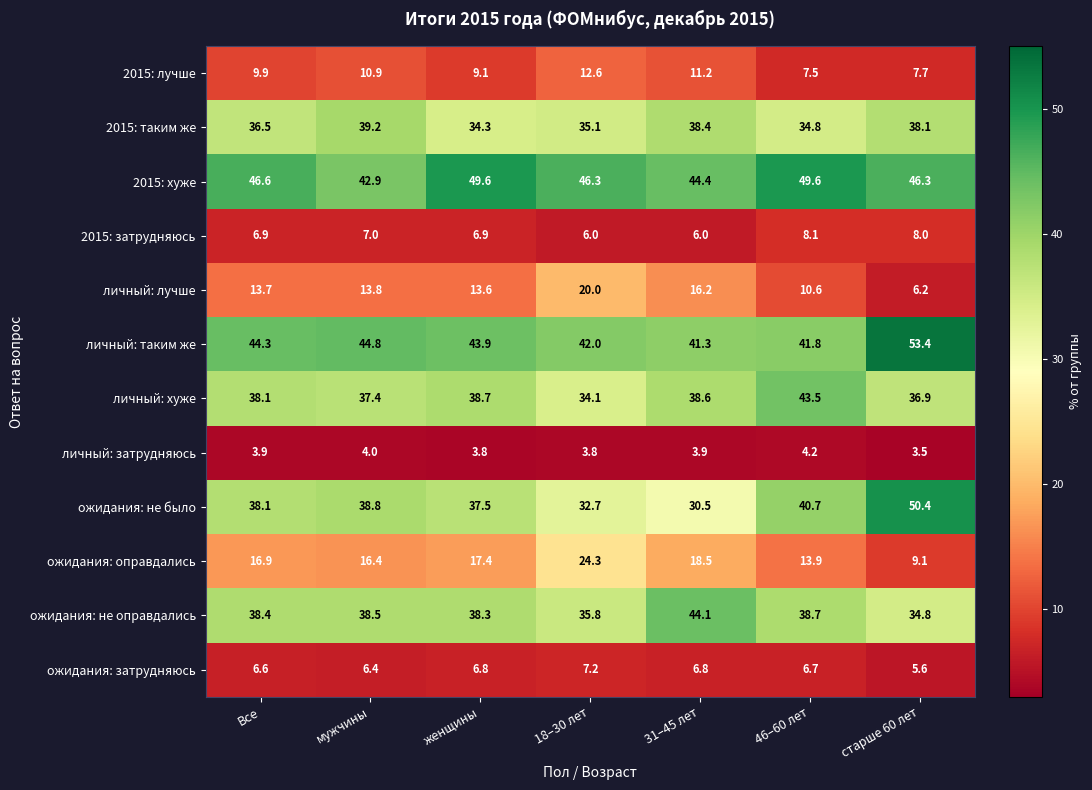

What value does the личный: затрудняюсь series have at 31–45 лет?

3.9